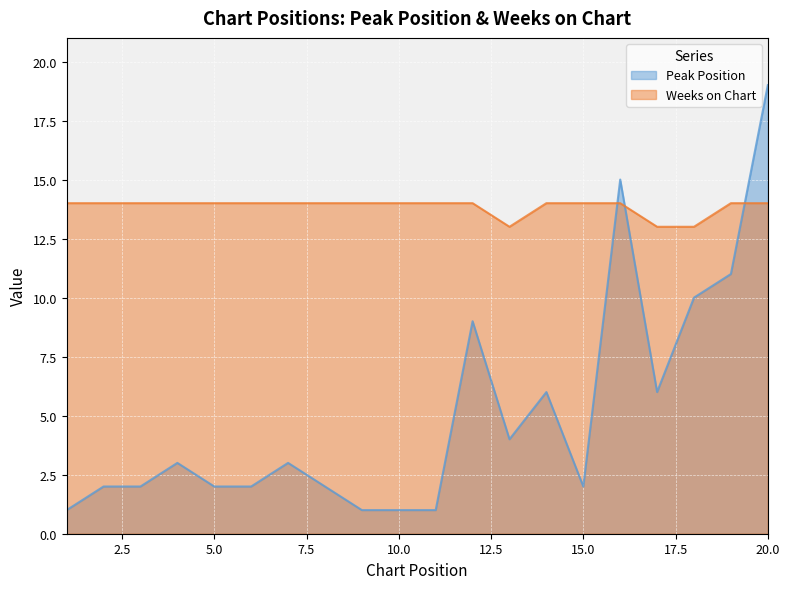

What is the difference between the second highest and minimum values in the Weeks on Chart series?

1